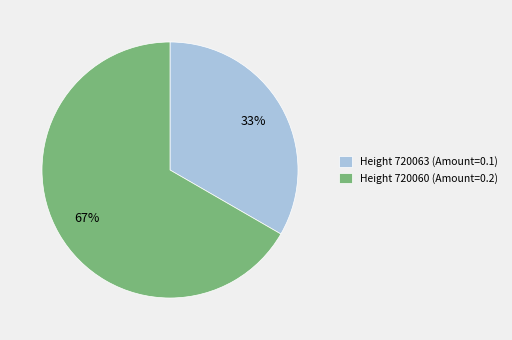

Which slice represents more than half of the pie?

Height 720060 (Amount=0.2)